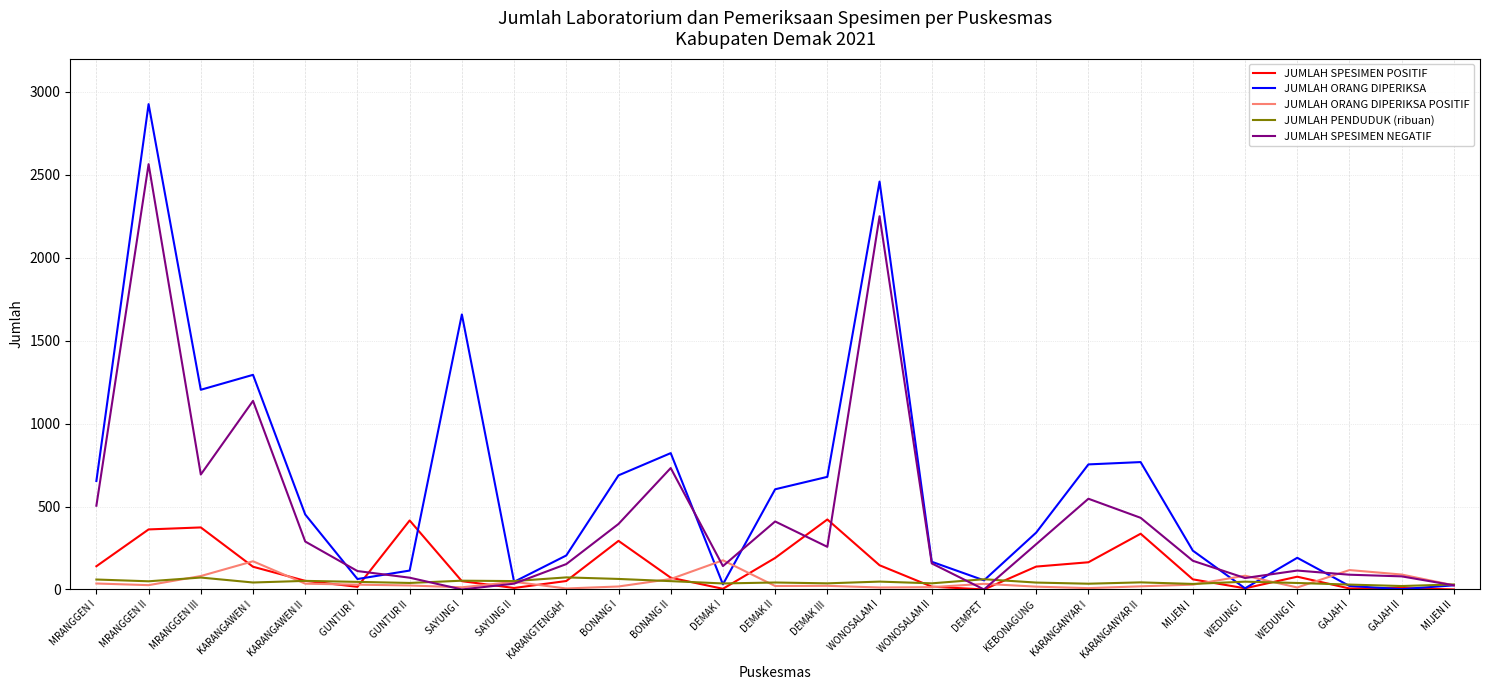

What is the lowest value of the JUMLAH ORANG DIPERIKSA POSITIF series?

6.0